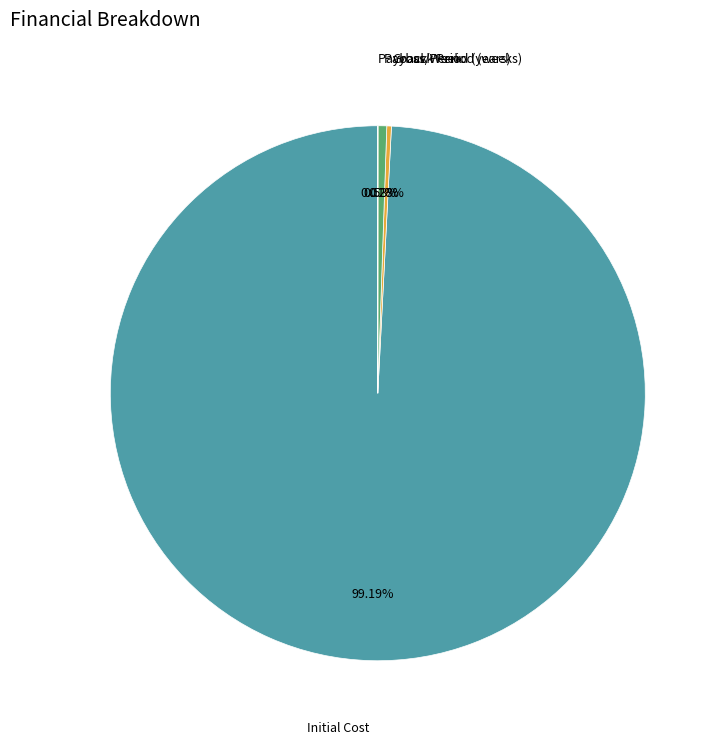

Does any single category account for the majority?

Yes